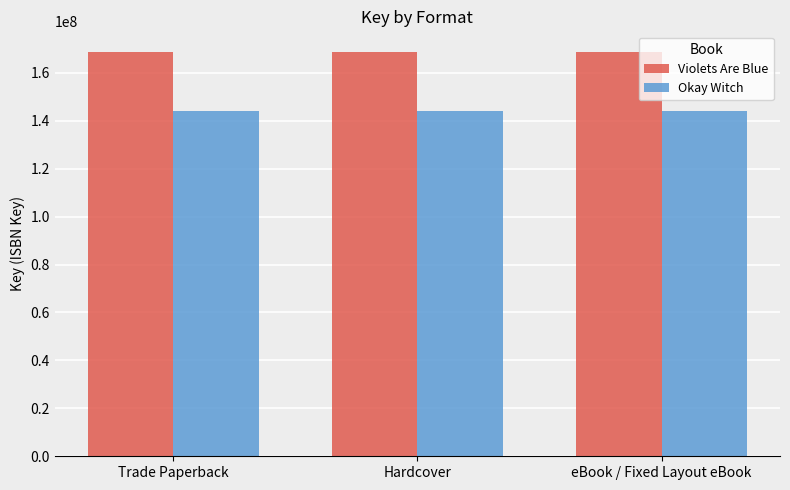

Count the number of data series in this chart.

2